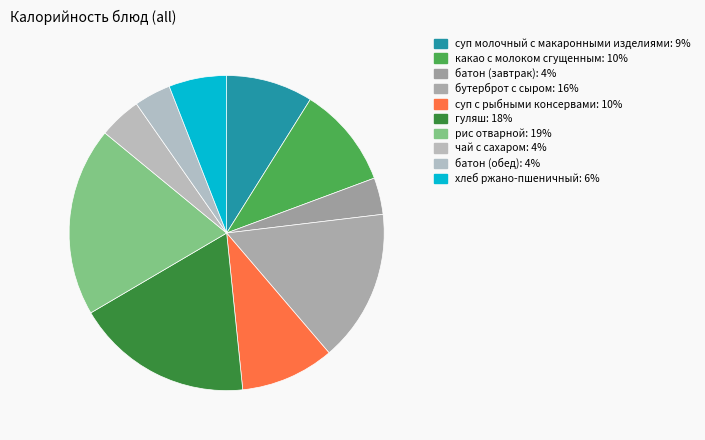

The батон (завтрак) slice represents 4% of the pie. True or false?

True